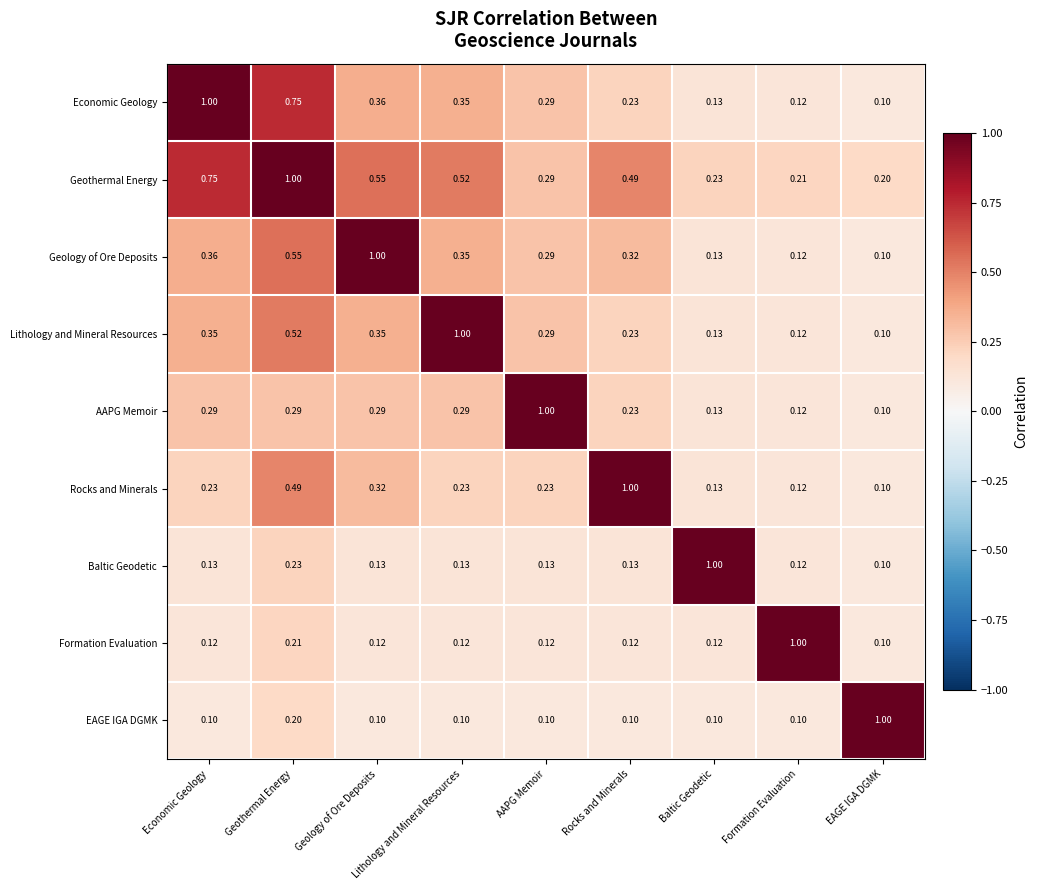

How many distinct data groups are displayed?

9